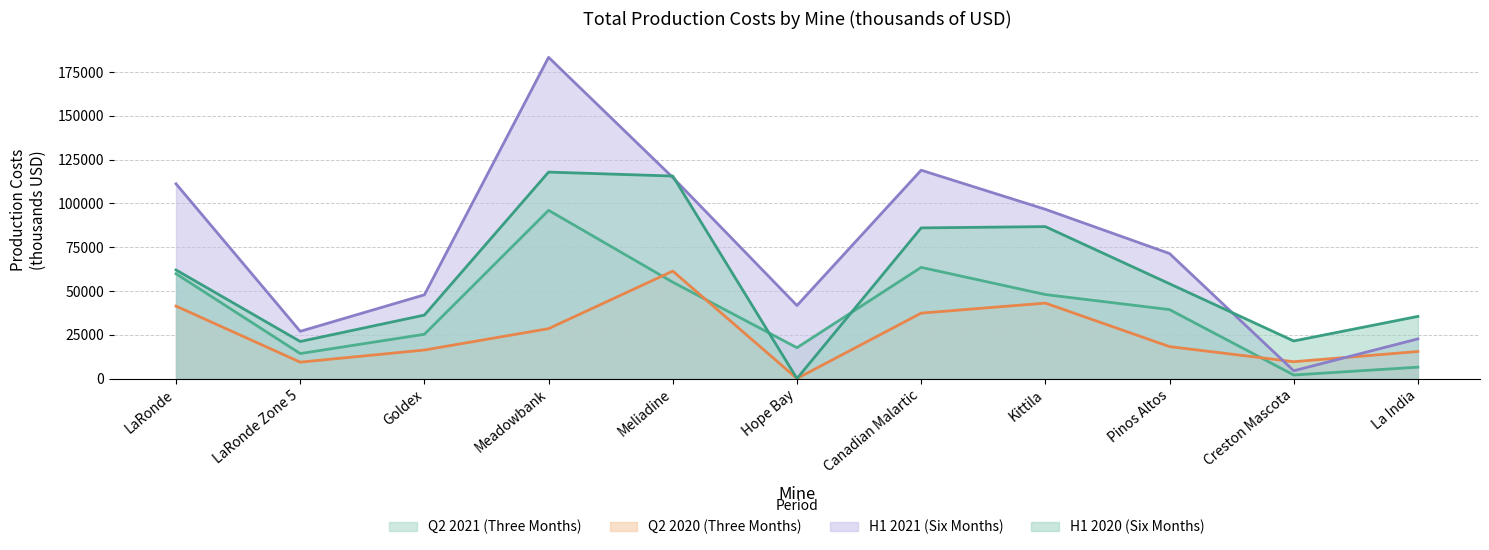

What is the difference between the Q2 2020 (Three Months) values at Pinos Altos and Goldex?

1959